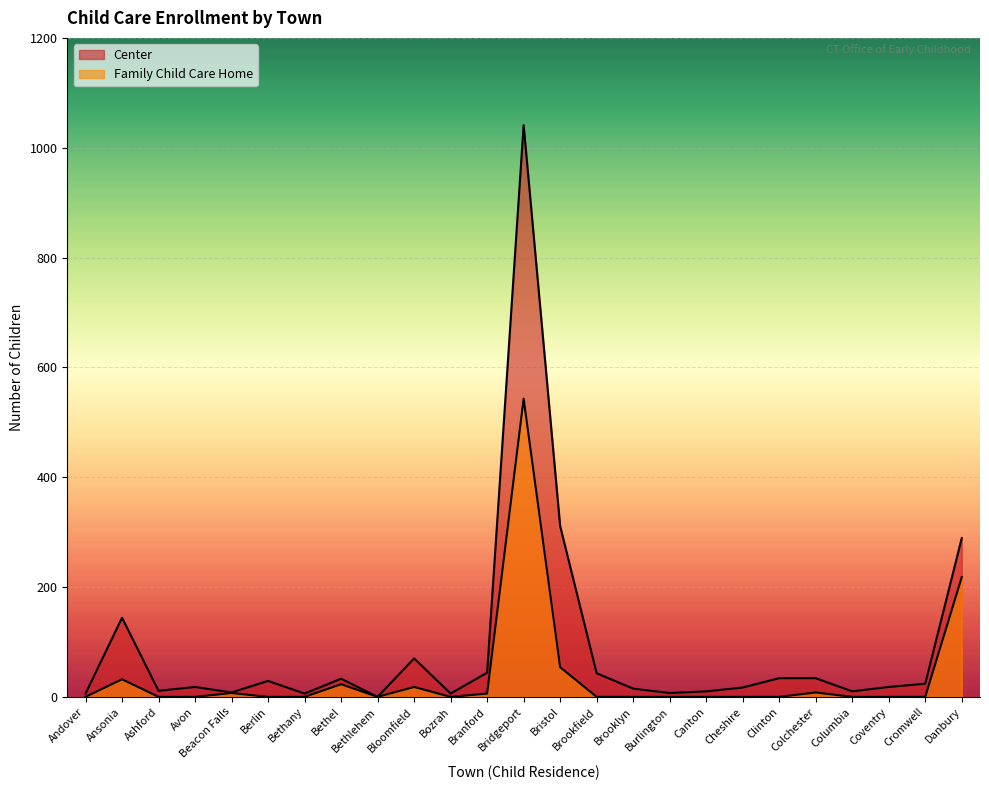

What is the difference between the second highest and minimum values in the Family Child Care Home series?

218